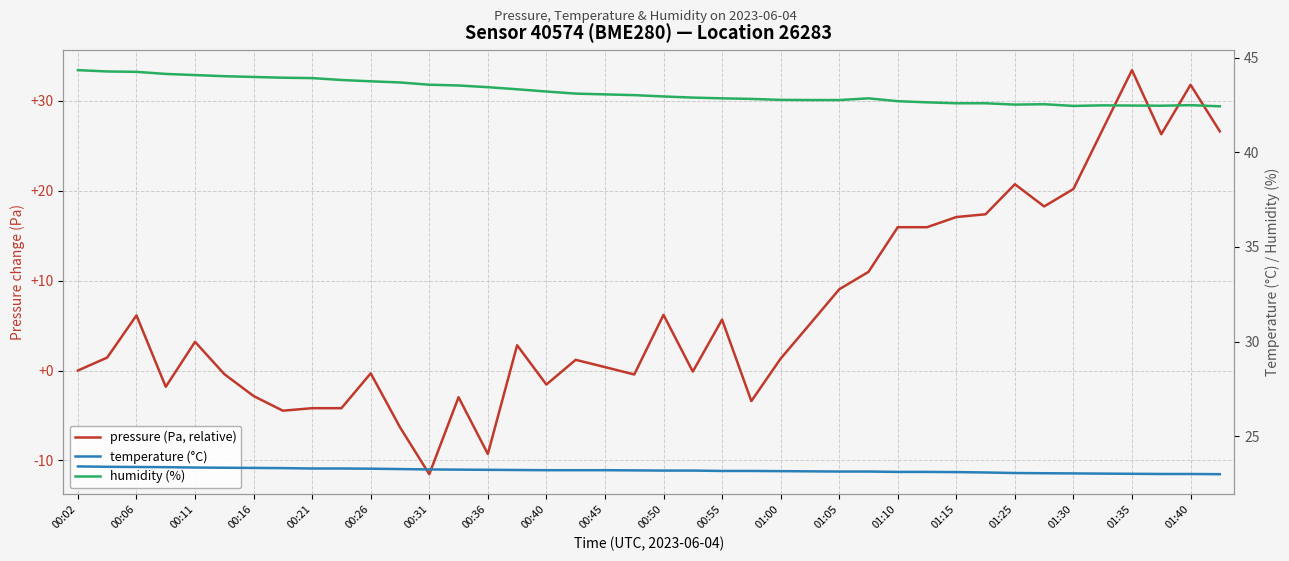

Rank the series by their maximum value, from lowest to highest.

temperature (°C), pressure (Pa, relative), humidity (%)